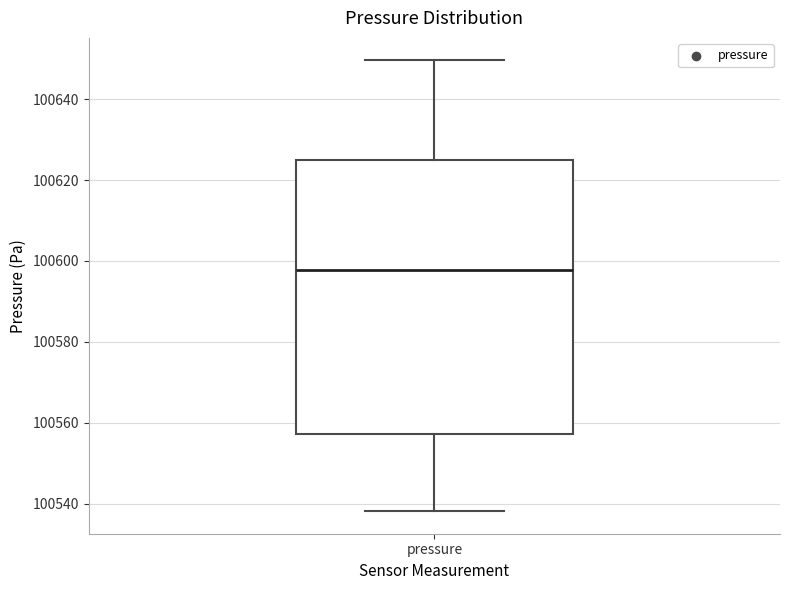

Transcribe this box plot: give where the median line is, the range the box spans, and where the two whiskers end, as read against the y-axis. The values are not printed on the chart, so give them approximately, as read against the axis.

median 100598, box 100558 to 100624, whiskers 100538 to 100650